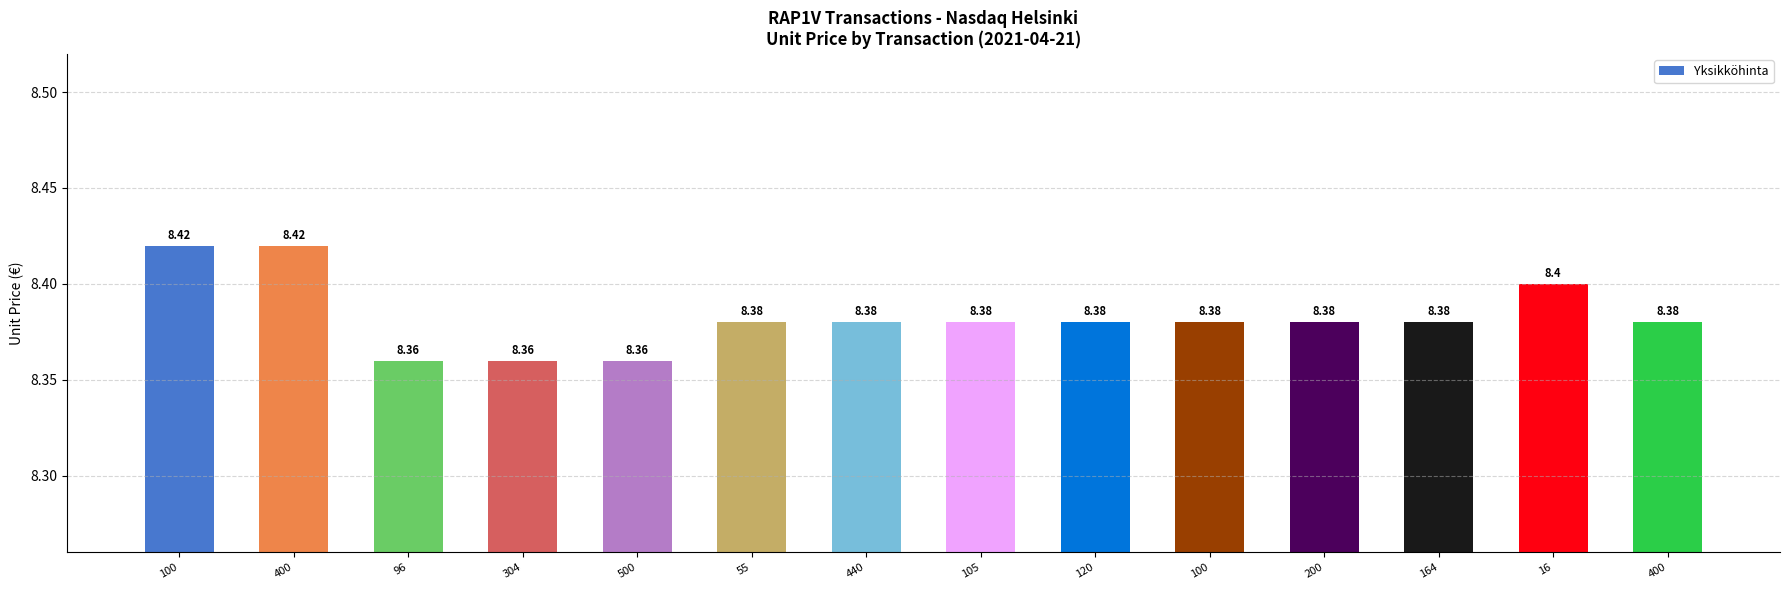

How many series are shown in this chart?

1